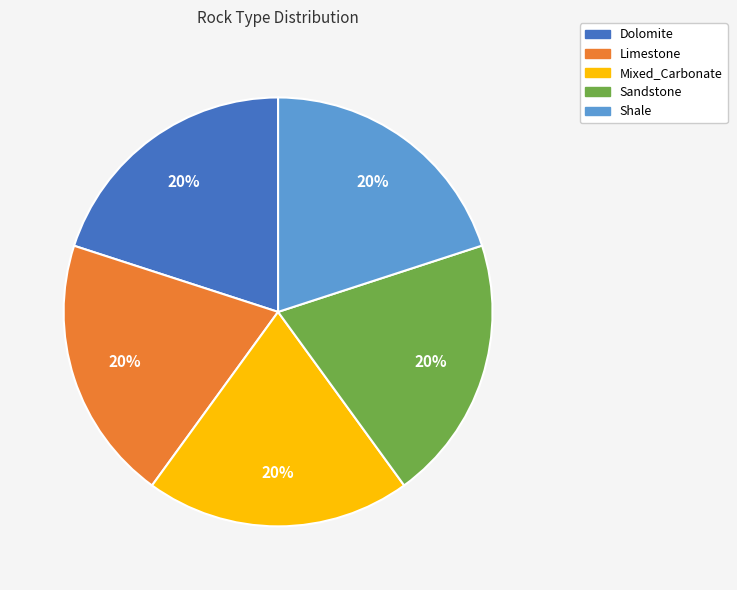

Do Mixed_Carbonate and Shale together represent more than half of the pie?

No